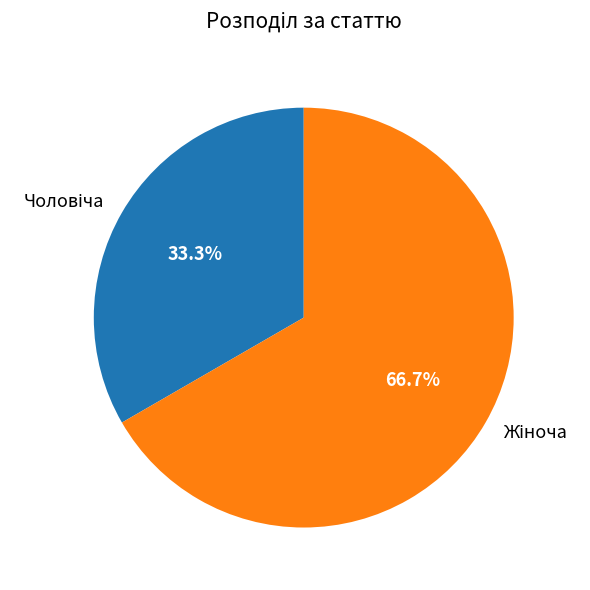

Is there any slice that represents more than half of the pie?

Yes